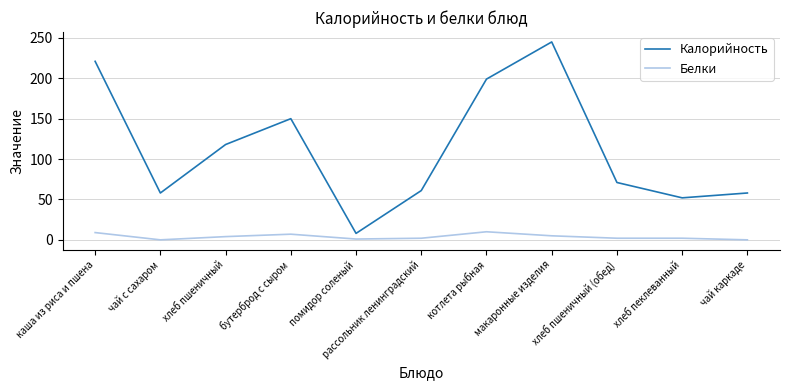

The Белки series shows 2 at хлеб пшеничный (обед). True or false?

True